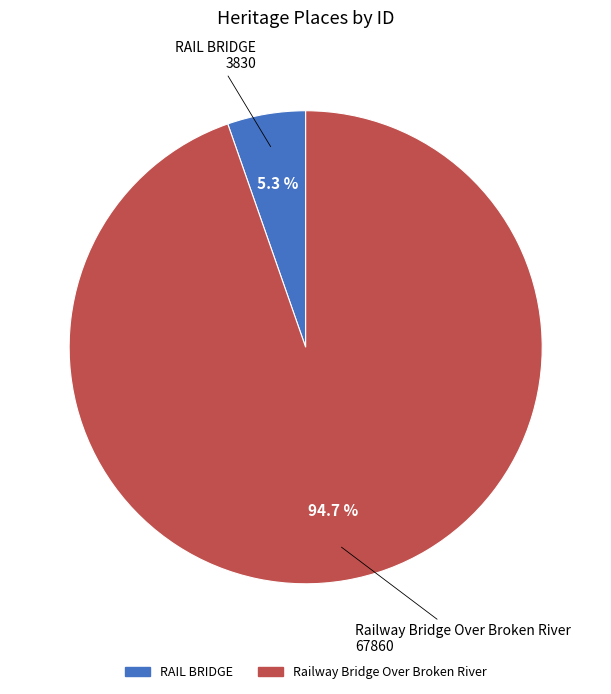

Rank the categories by value from highest to lowest.

Railway Bridge Over Broken River, RAIL BRIDGE